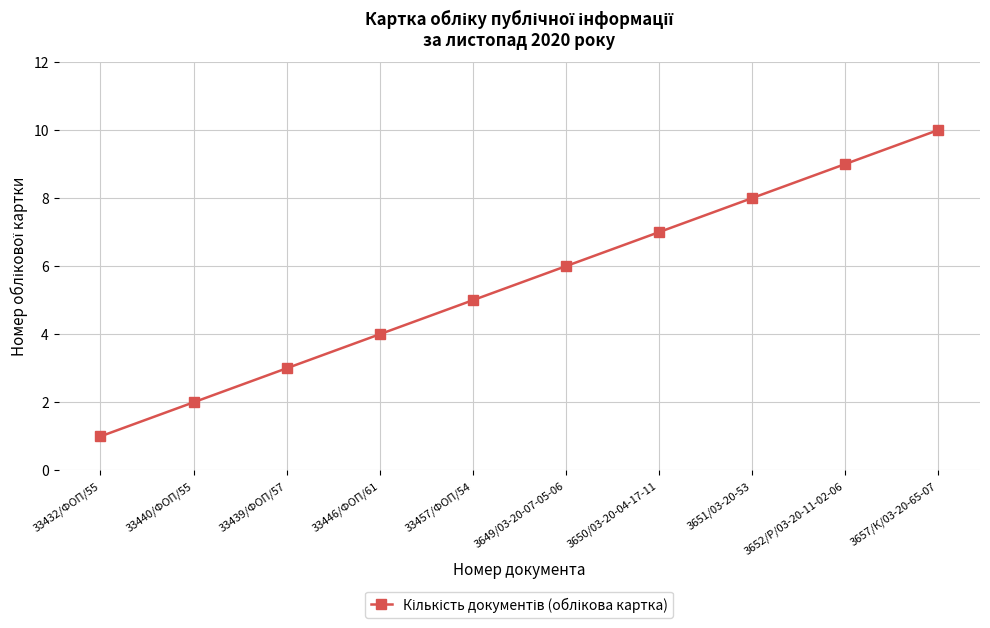

What is the minimum value shown in the chart?

1